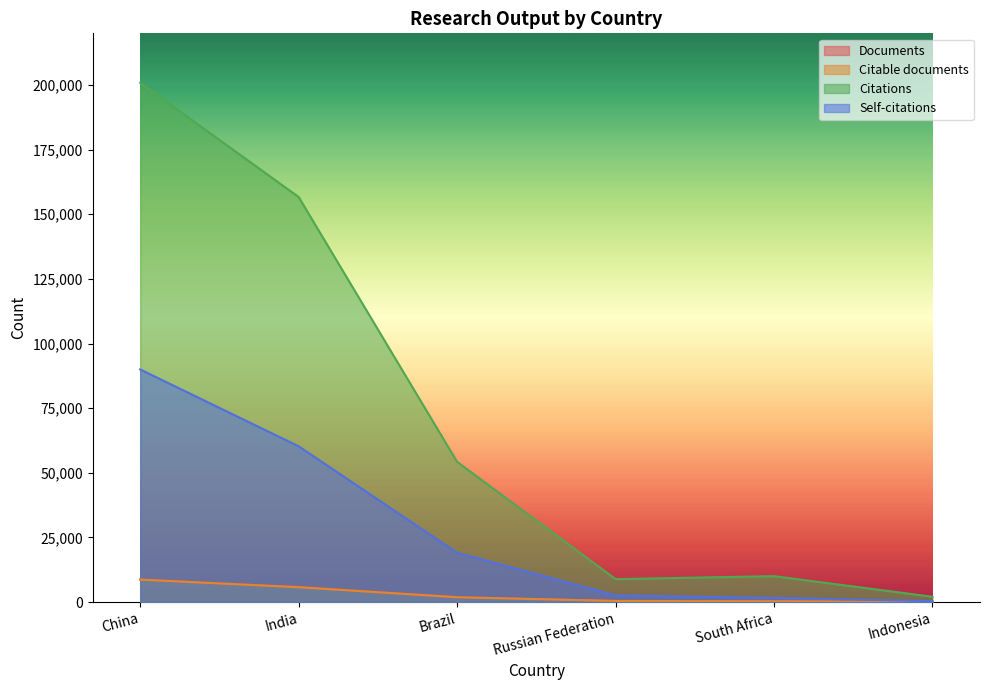

Which label corresponds to the smallest value in the chart?

Indonesia